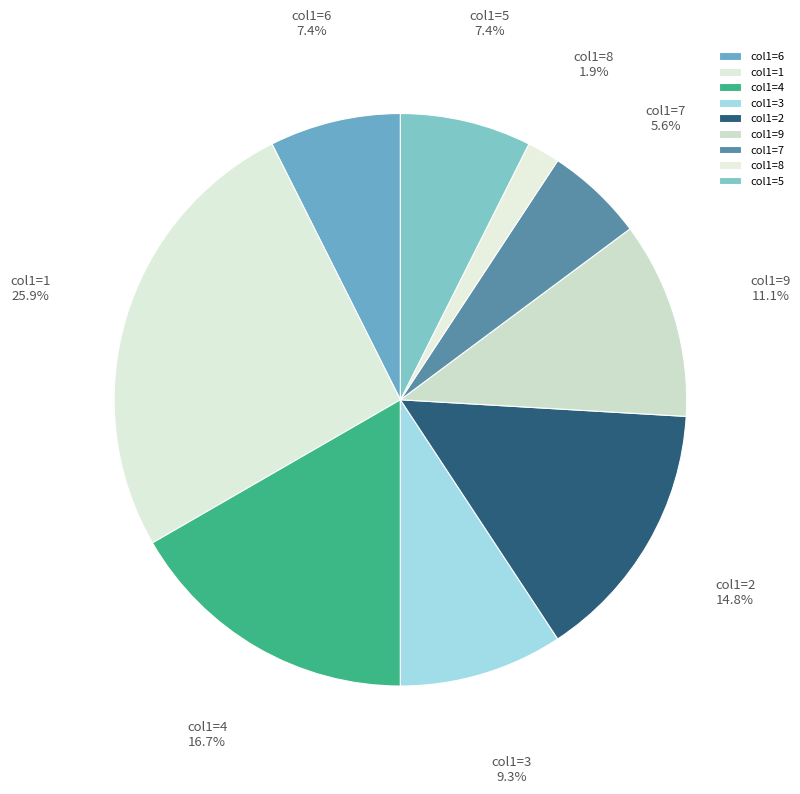

Is col1=5 the majority of the pie?

No